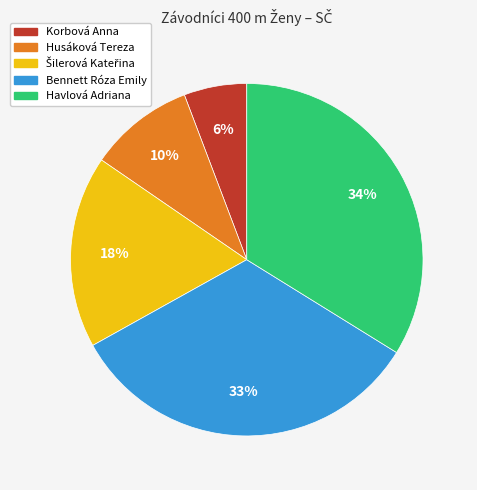

How many segments does this pie chart have?

5